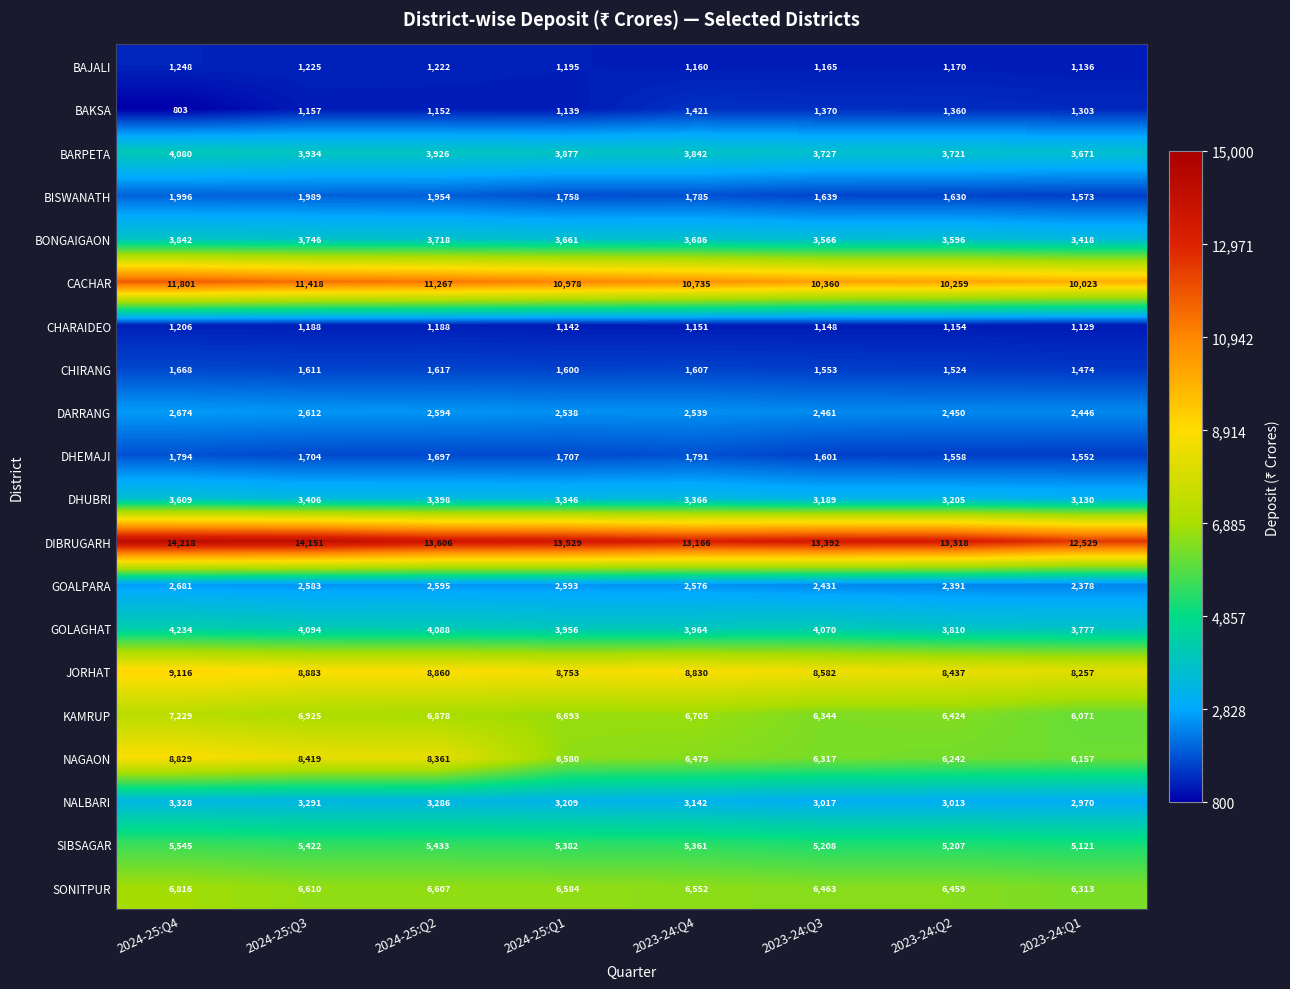

What is the difference between the maximum and minimum values in the KAMRUP series?

1158